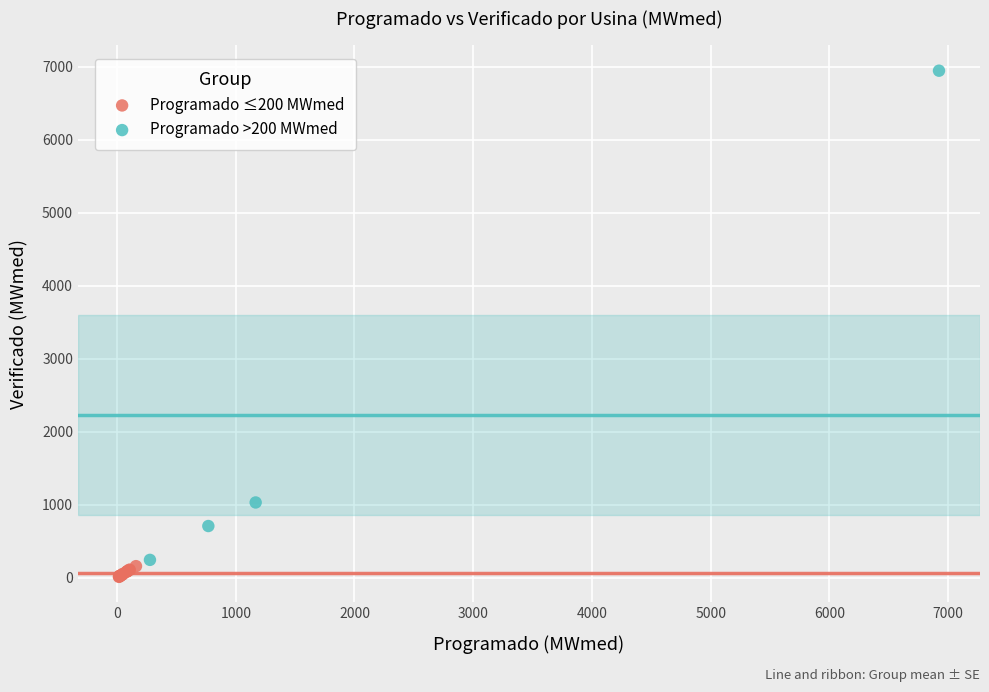

Which series has the widest spread of Y values?

Programado >200 MWmed